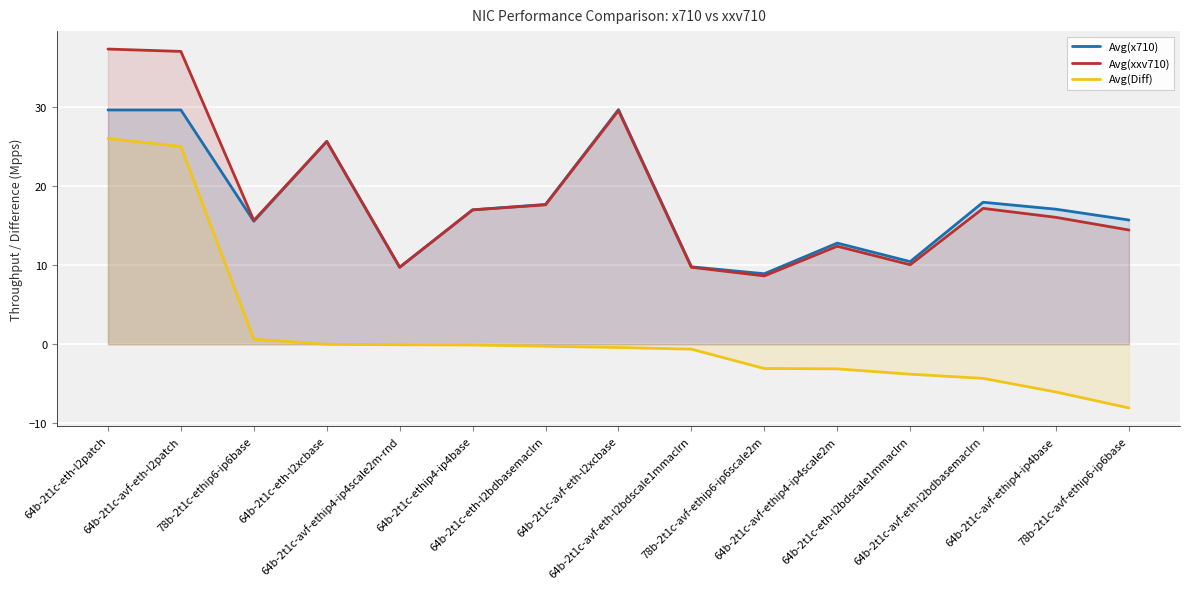

How many lines are shown in the chart?

3